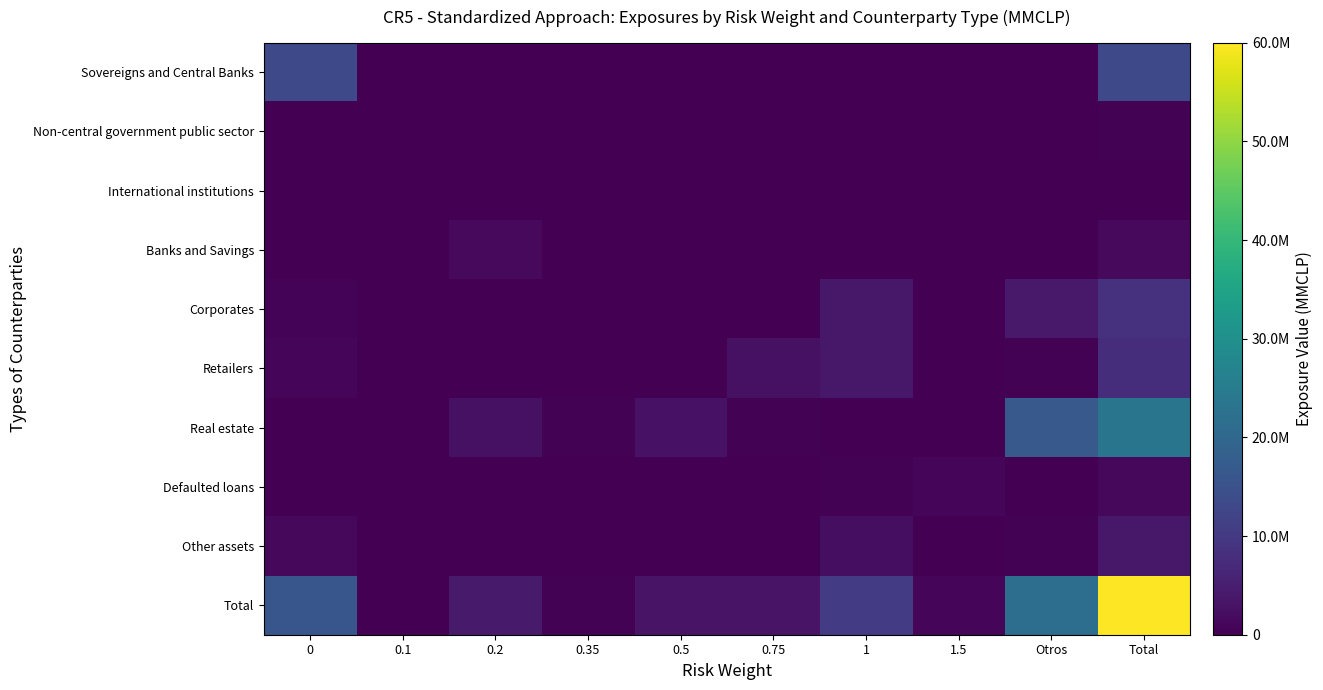

Reading left to right, what are all the values shown in this chart?

Sovereigns and Central Banks: 0=13128049.9	0.1=0.0	0.2=868.7	0.35=0.0	0.5=0.0	0.75=0.0	1=0.0	1.5=0.0	Otros=0.0	Total=13128918.6
Non-central government public sector: 0=0.0	0.1=0.0	0.2=210400.5	0.35=0.0	0.5=1804.1	0.75=0.0	1=47813.8	1.5=0.0	Otros=0.0	Total=260018.3
International institutions: 0=0.0	0.1=0.0	0.2=0.0	0.35=0.0	0.5=0.0	0.75=0.0	1=34291.0	1.5=0.0	Otros=0.0	Total=34291.0
Banks and Savings: 0=0.0	0.1=0.0	0.2=1543435.5	0.35=0.0	0.5=34248.3	0.75=0.0	1=0.0	1.5=0.0	Otros=25686.6	Total=1603370.4
Corporates: 0=528100.5	0.1=0.0	0.2=627.6	0.35=0.0	0.5=292.5	0.75=0.0	1=3866477.0	1.5=0.0	Otros=4171334.3	Total=8566831.7
Retailers: 0=984134.2	0.1=0.0	0.2=0.0	0.35=0.0	0.5=0.0	0.75=2721034.9	1=3768547.3	1.5=0.0	Otros=282692.1	Total=7756408.6
Real estate: 0=108503.5	0.1=0.0	0.2=2605904.3	0.35=413219.0	0.5=3040166.7	0.75=390339.4	1=56190.5	1.5=46898.9	Otros=16661213.9	Total=23322436.0
Defaulted loans: 0=67352.6	0.1=0.0	0.2=0.0	0.35=0.0	0.5=0.0	0.75=0.0	1=376116.0	1.5=901609.6	Otros=0.0	Total=1345078.3
Other assets: 0=1228623.5	0.1=0.0	0.2=85466.4	0.35=0.0	0.5=0.0	0.75=0.0	1=2209877.5	1.5=0.0	Otros=429783.0	Total=3953750.4
Total: 0=16083977.9	0.1=0.0	0.2=4446702.8	0.35=413219.0	0.5=3076511.5	0.75=3111374.3	1=10359313.0	1.5=948508.6	Otros=21570709.9	Total=60010316.9